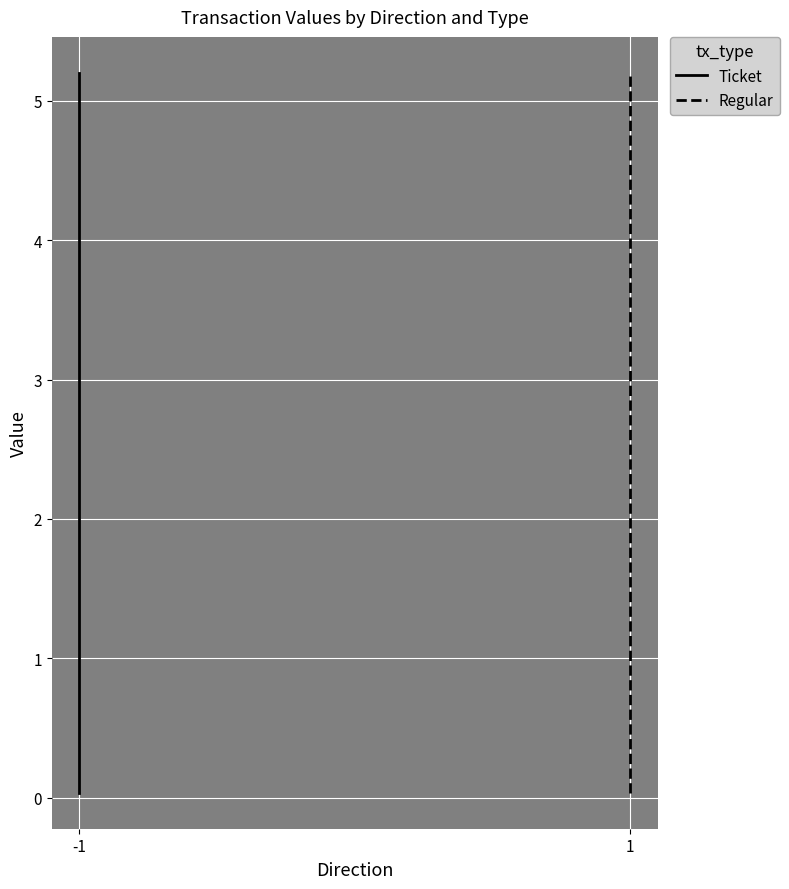

Which series changed the most between -1 and 1?

Ticket